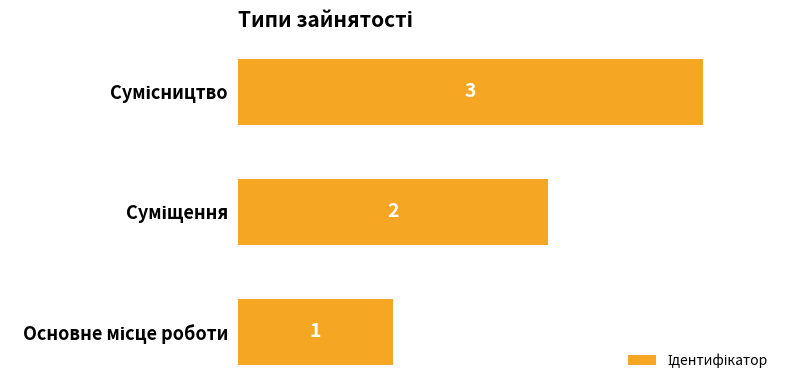

Count the values in the range 1 to 3.

3